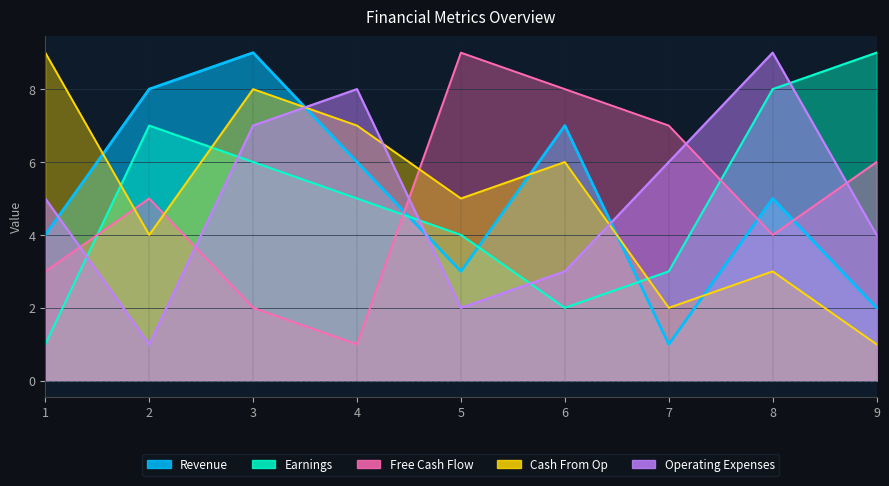

What is the value of the Operating Expenses point at the 2nd from the left?

1